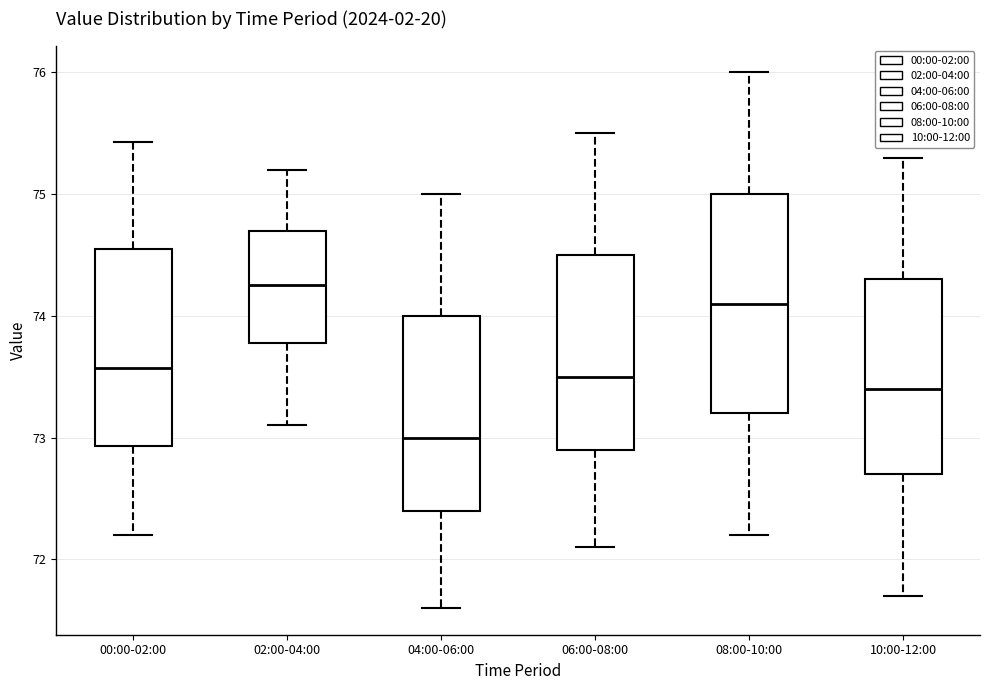

Reading left to right, transcribe this box plot: for each box, give where its median line is, the range the box spans, and where its two whiskers end, as read against the y-axis. The values are not printed on the chart, so give them approximately, as read against the axis.

00:00-02:00: median 73.6, box 72.9 to 74.6, whiskers 72.2 to 75.4
02:00-04:00: median 74.3, box 73.8 to 74.7, whiskers 73.1 to 75.2
04:00-06:00: median 73.0, box 72.4 to 74.0, whiskers 71.6 to 75.0
06:00-08:00: median 73.5, box 72.9 to 74.5, whiskers 72.1 to 75.5
08:00-10:00: median 74.1, box 73.2 to 75.0, whiskers 72.2 to 76.0
10:00-12:00: median 73.4, box 72.7 to 74.3, whiskers 71.7 to 75.3